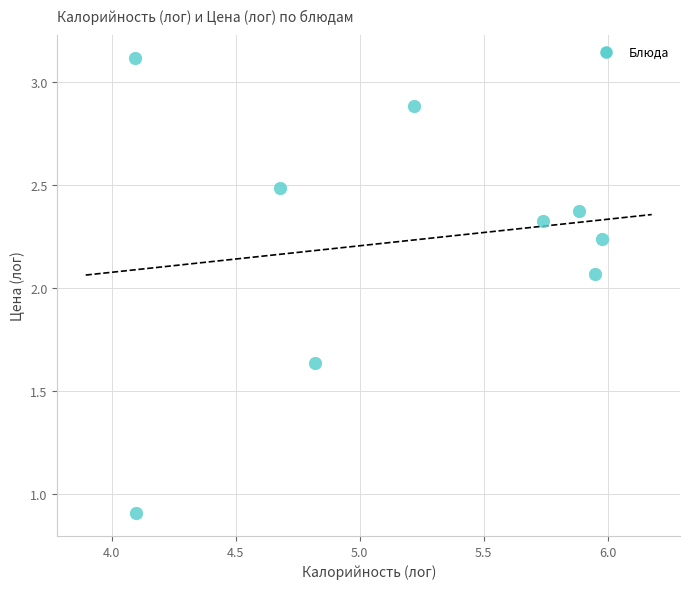

What is the average X value?

5.2